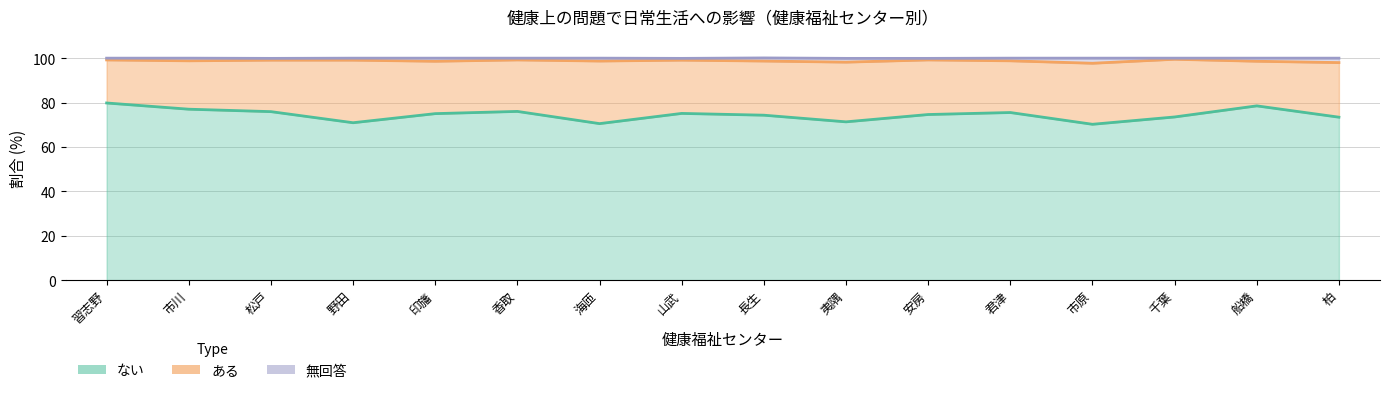

True or false: 無回答 has more than 0 interior local peaks.

True